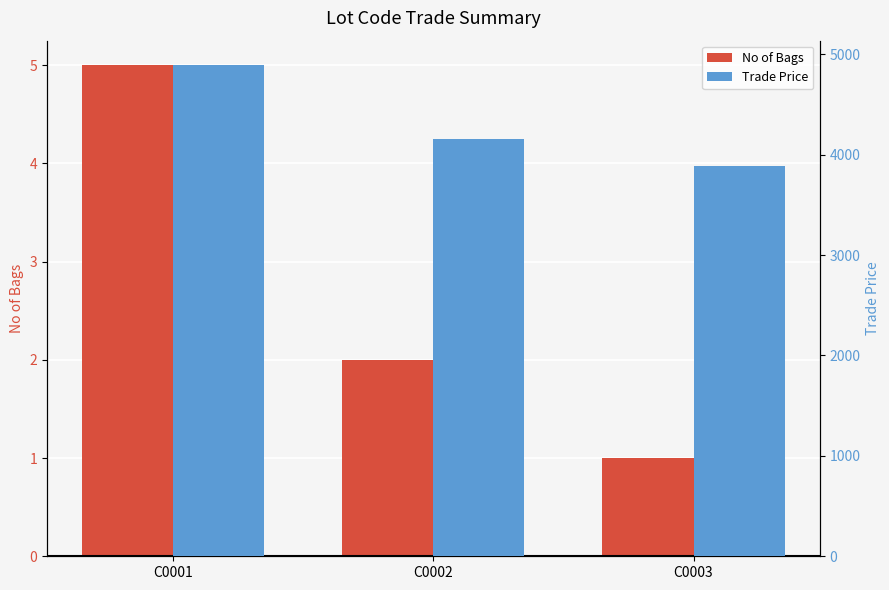

What is the value of the Trade Price bar at the 3rd from the left?

3890.0